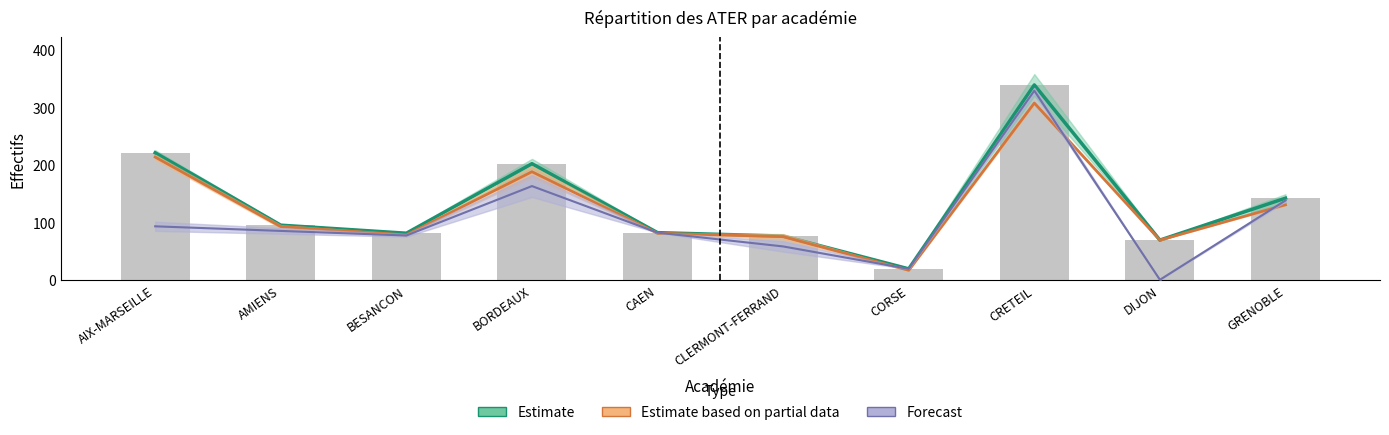

What is the change in value from CRETEIL to GRENOBLE?

-197